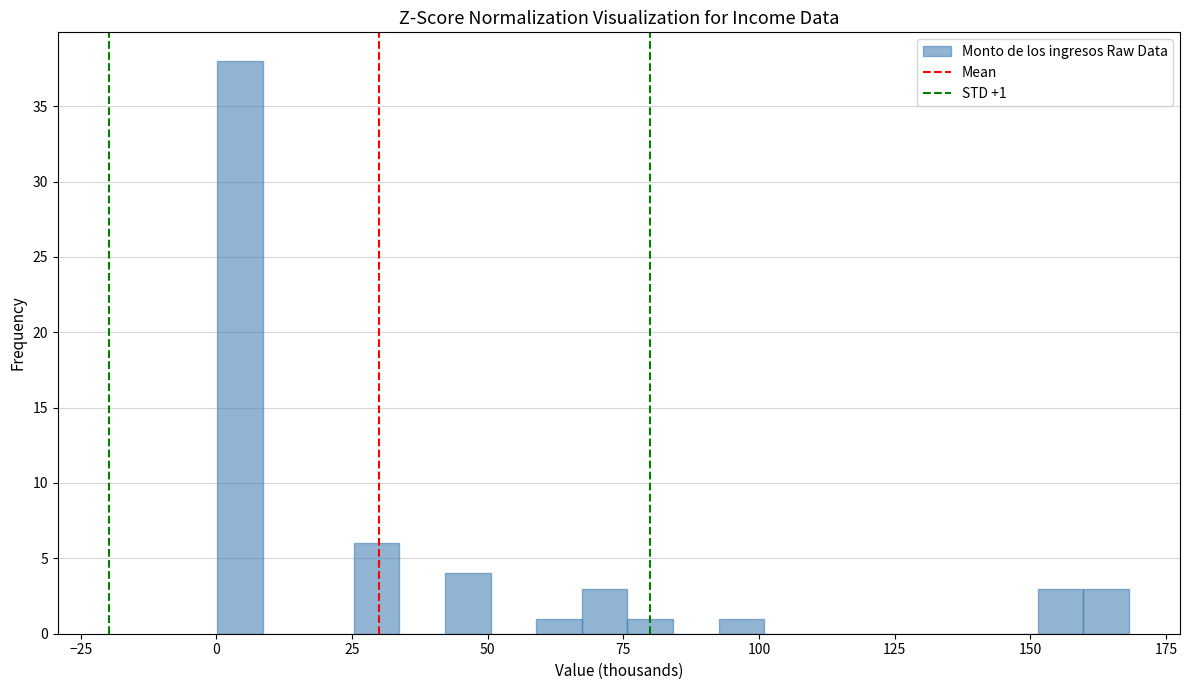

Around what value on the x-axis is the tallest bar? Give the approximate position of its centre, as read against the axis.

5